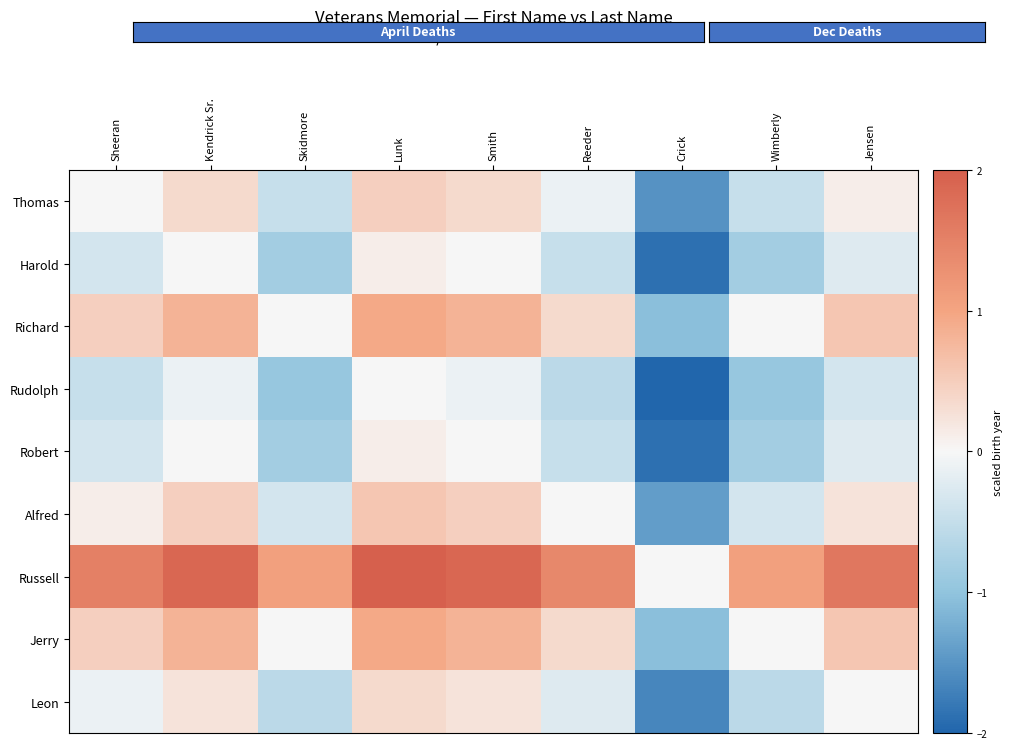

At Skidmore, list the series in order from largest to smallest.

Russell, Richard, Jerry, Alfred, Thomas, Leon, Harold, Robert, Rudolph